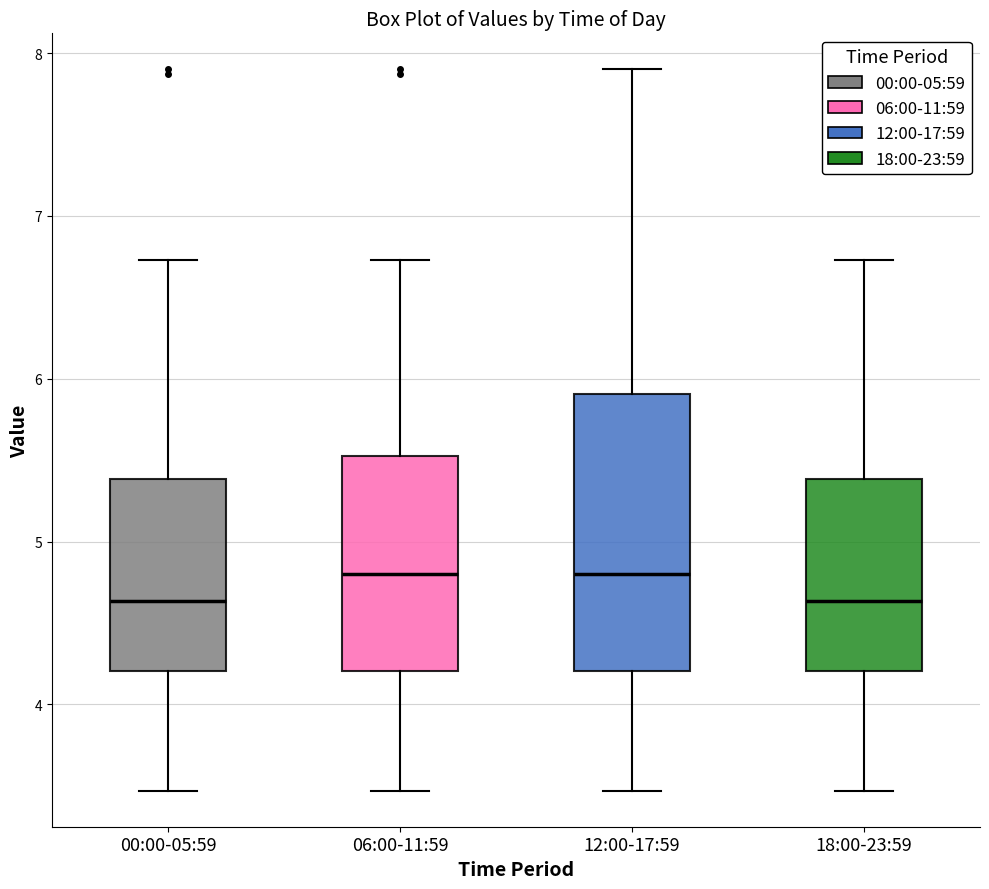

Comparing the boxes themselves (not the whiskers), which one is the tallest?

12:00-17:59